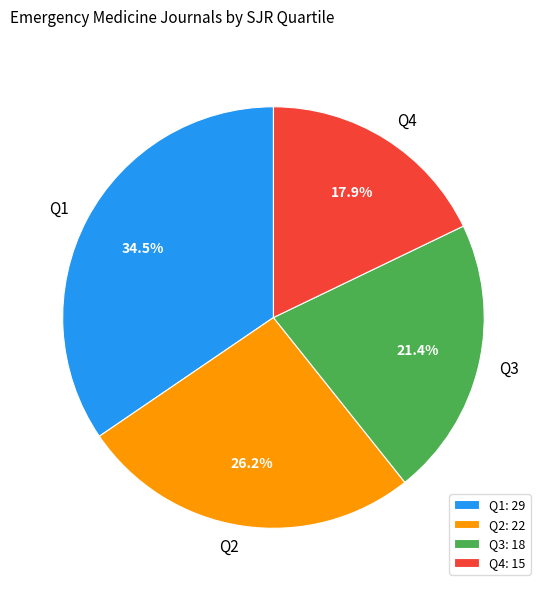

To the nearest percent, what is the difference between the largest and smallest slice percentages?

17%